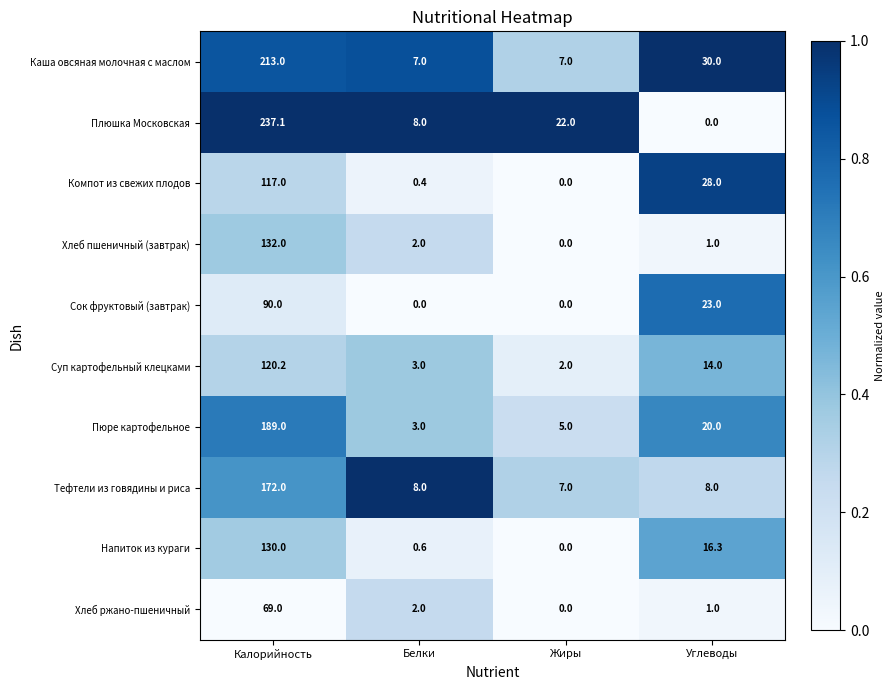

What is the average value of the Плюшка Московская series?

66.8